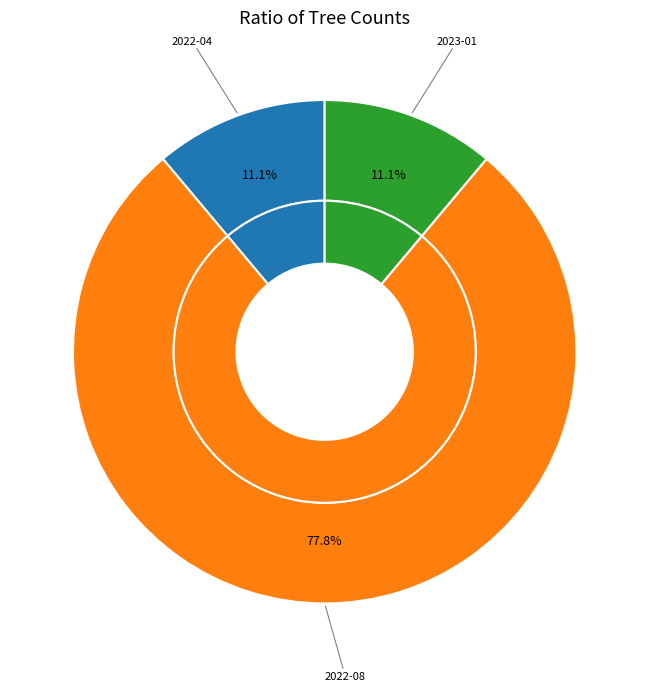

Rank the categories by value from highest to lowest.

2022-08, 2022-04, 2023-01